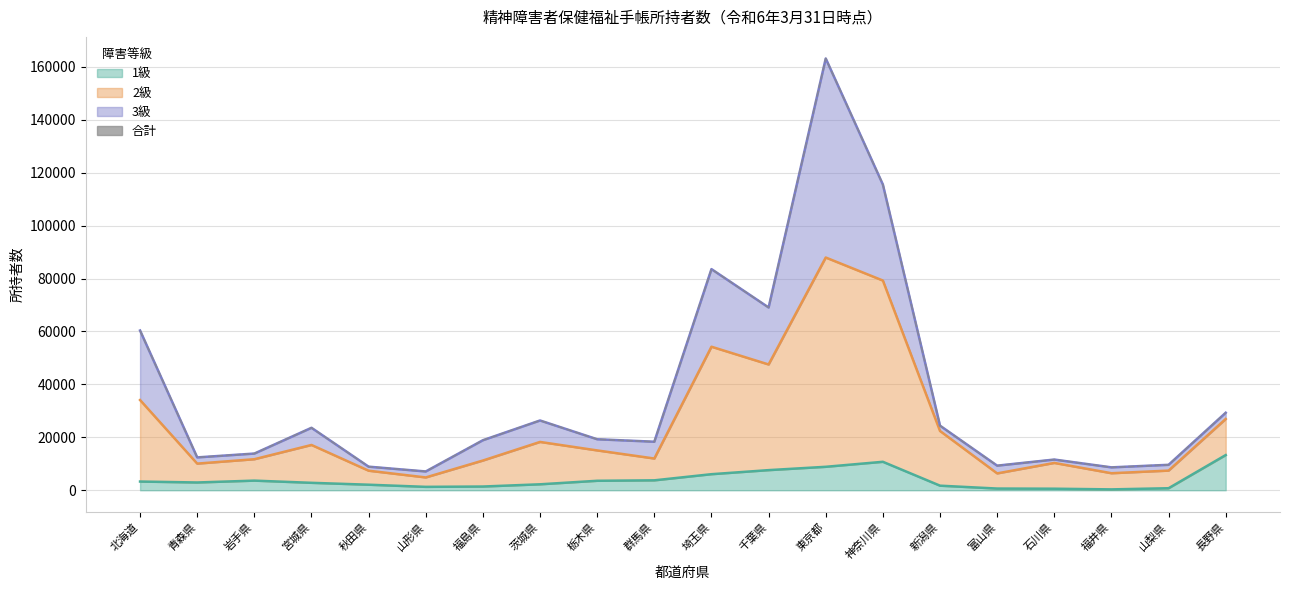

Read the value at 東京都.

163172